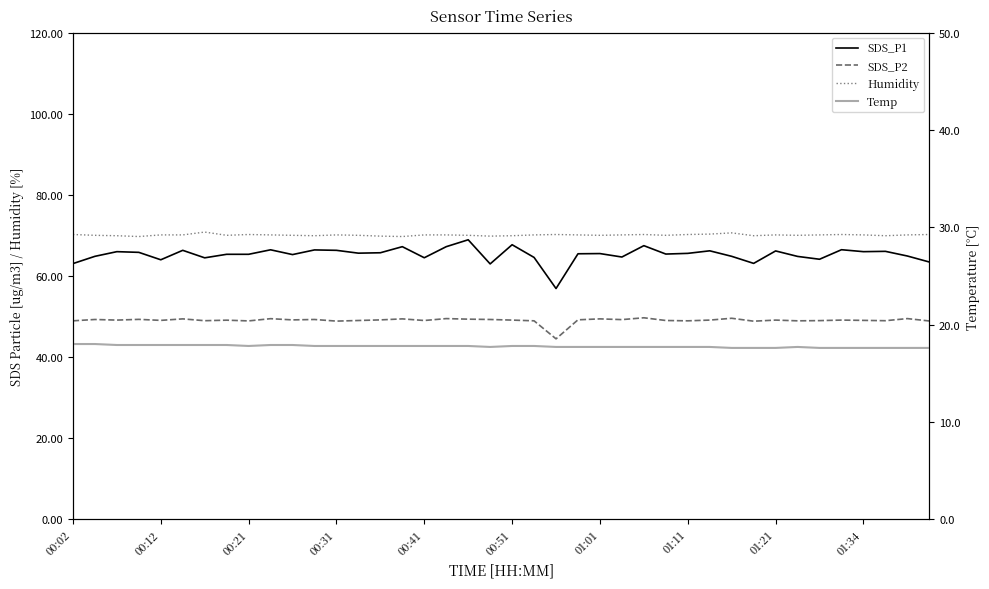

What are all the series names shown in the legend?

SDS_P1, SDS_P2, Humidity, Temp